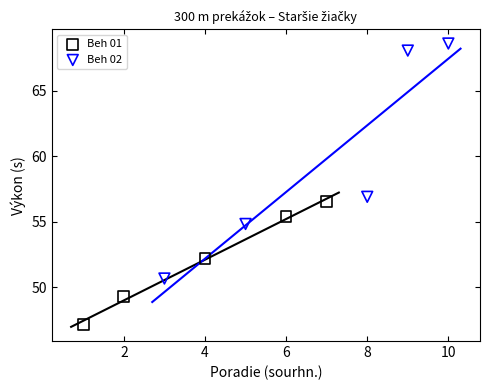

Which series reaches the minimum Y coordinate?

Beh 01